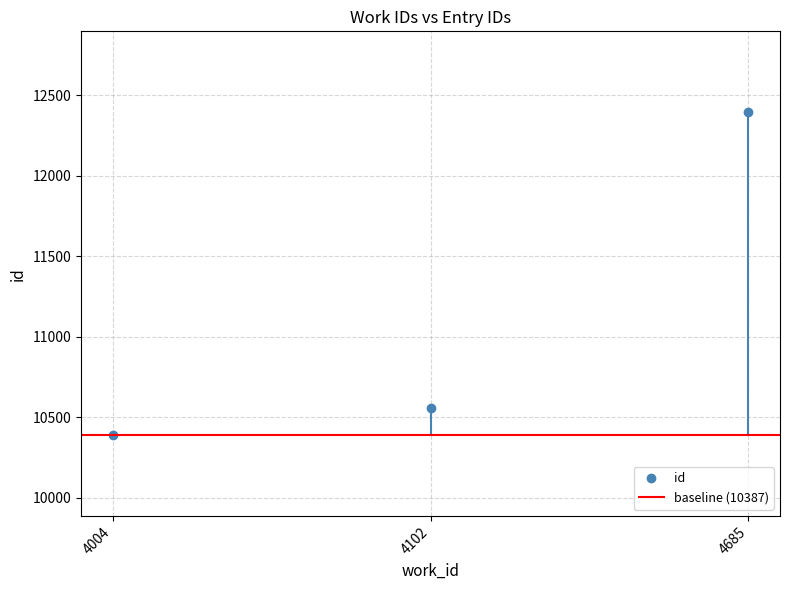

What is the average value?

11114